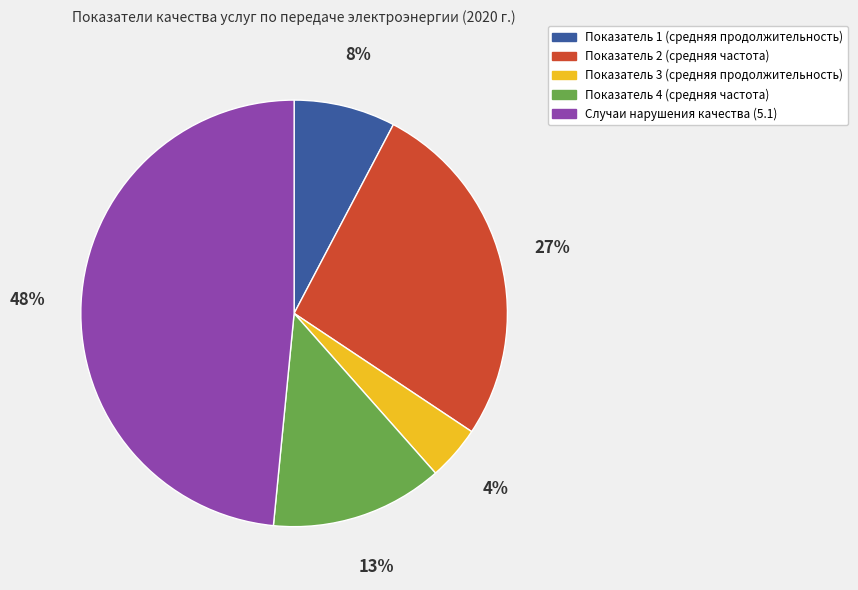

To the nearest percent, what is the average slice percentage?

20%